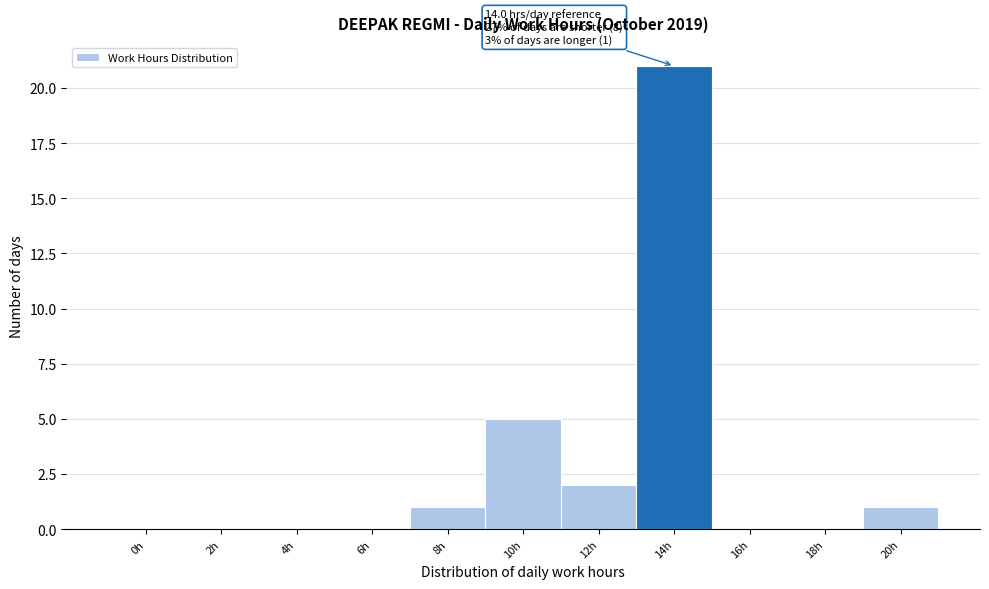

Reading right to left, transcribe all the data shown in this chart.

20h=1	18h=0	16h=0	14h=21	12h=2	10h=5	8h=1	6h=0	4h=0	2h=0	0h=0